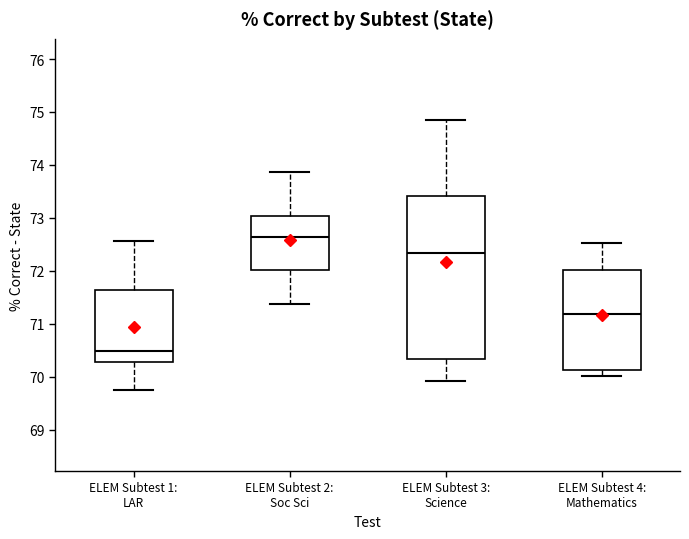

Reading left to right, read every box against the y-axis: the position of its median line, the range the box covers, and the ends of its whiskers. The values are not printed on the chart, so give them approximately, as read against the axis.

ELEM Subtest 1: LAR: median 70.5, box 70.3 to 71.6, whiskers 69.7 to 72.6
ELEM Subtest 2: Soc Sci: median 72.6, box 72.0 to 73.0, whiskers 71.4 to 73.9
ELEM Subtest 3: Science: median 72.3, box 70.3 to 73.4, whiskers 69.9 to 74.9
ELEM Subtest 4: Mathematics: median 71.2, box 70.1 to 72.0, whiskers 70.0 to 72.5